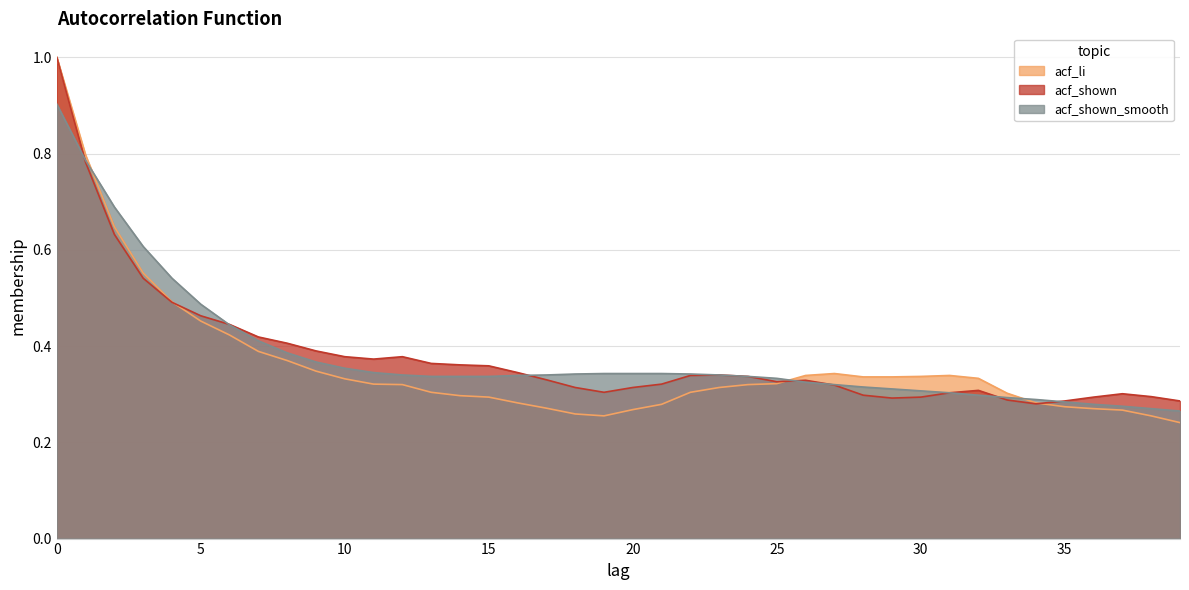

What value does the acf_li series have at 32?

0.3